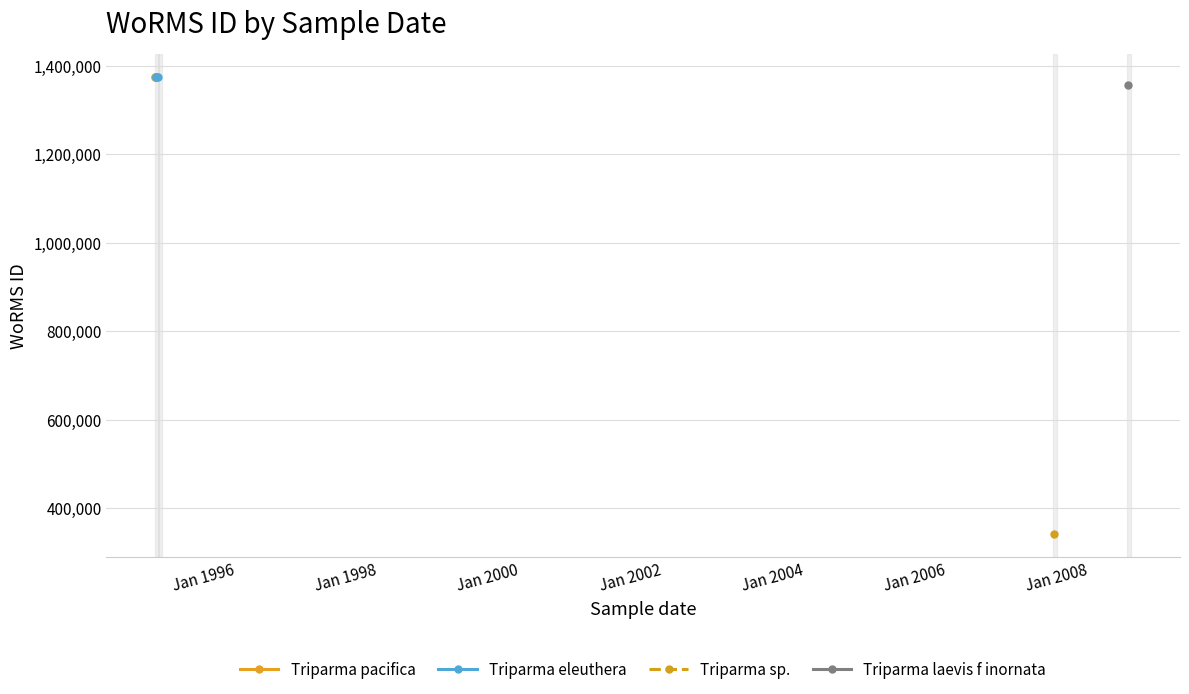

Which series has the largest range (max minus min)?

Triparma pacifica